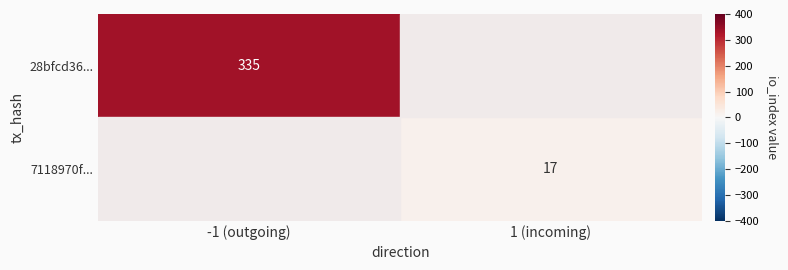

Which has a higher value, 1 (incoming) or -1 (outgoing)?

-1 (outgoing)